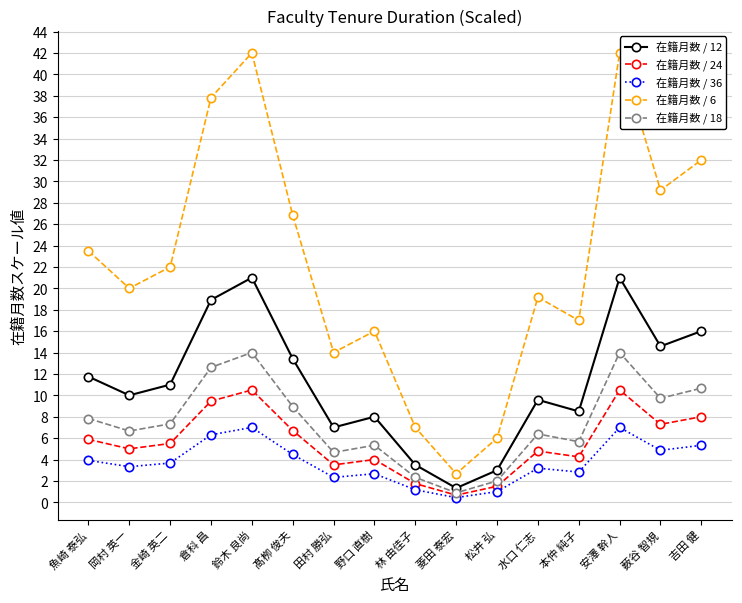

True or false: 在籍月数 / 24 and 在籍月数 / 6 cross at least once.

False